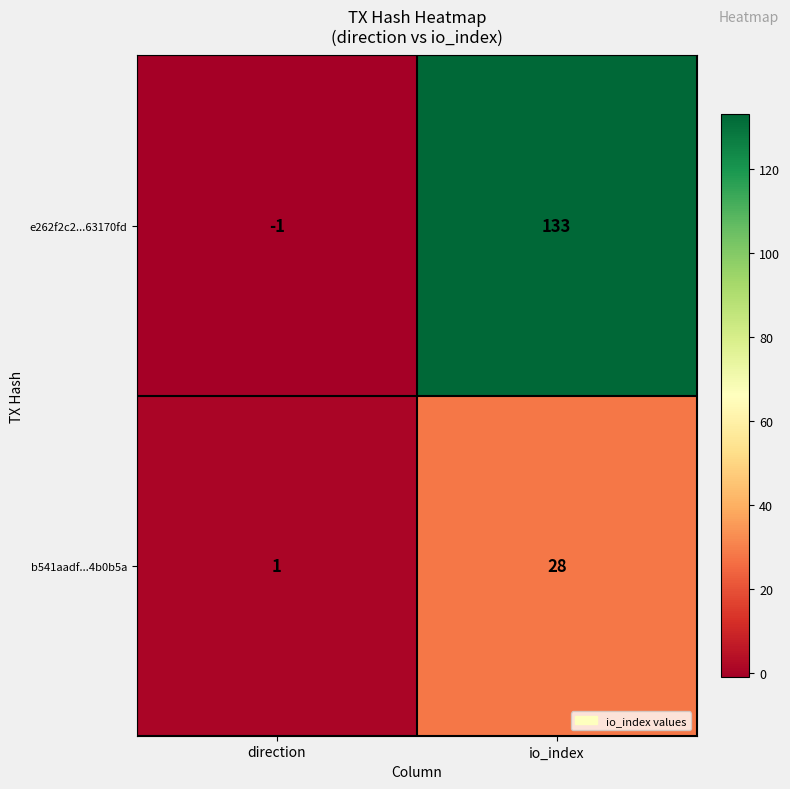

At which category does the chart reach its peak across all series?

io_index